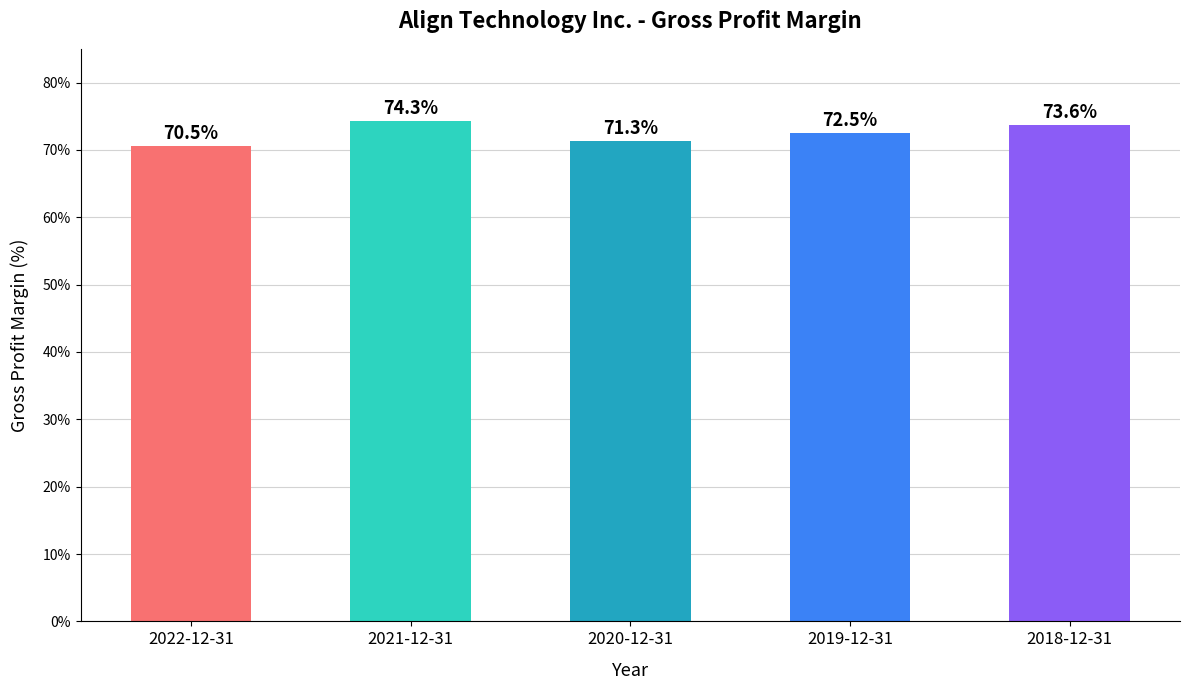

Does the chart contain any negative values?

No